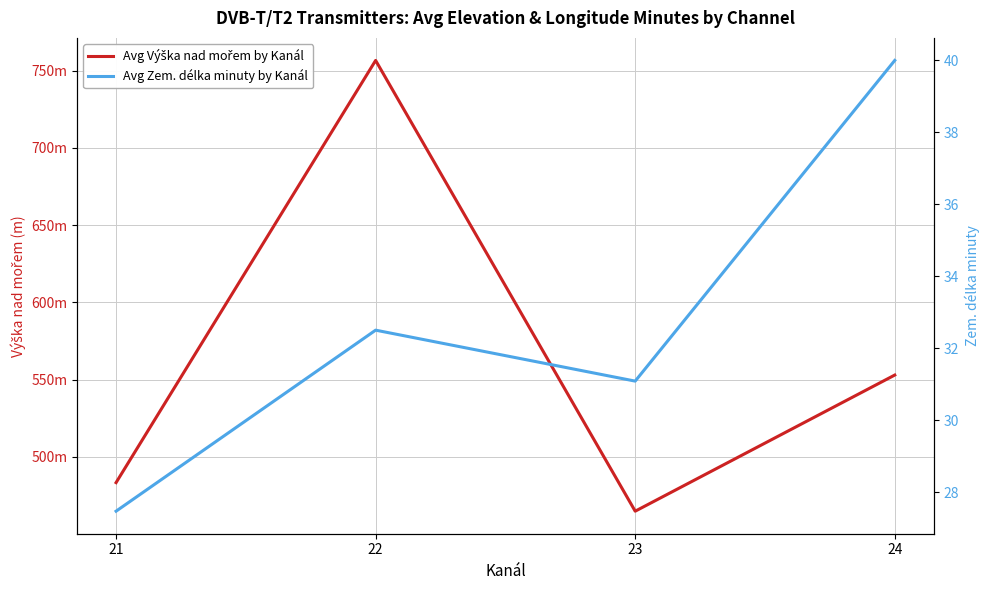

Reading left to right, transcribe all the data shown in this chart.

Avg Výška nad mořem by Kanál: 21=483.4	22=756.6	23=464.9	24=553.0
Avg Zem. délka minuty by Kanál: 21=27.5	22=32.5	23=31.1	24=40.0